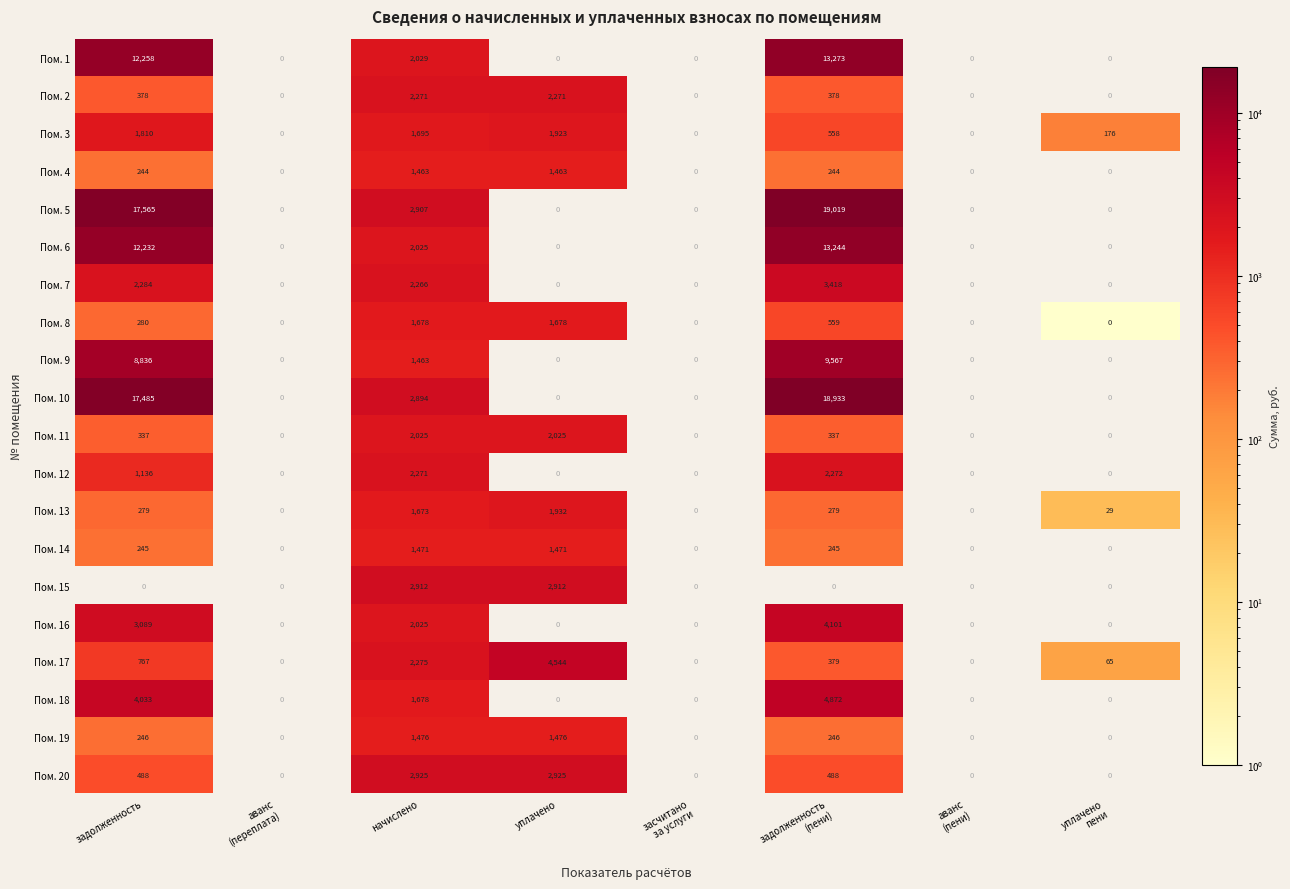

How many positive values does the Пом. 3 series have?

5